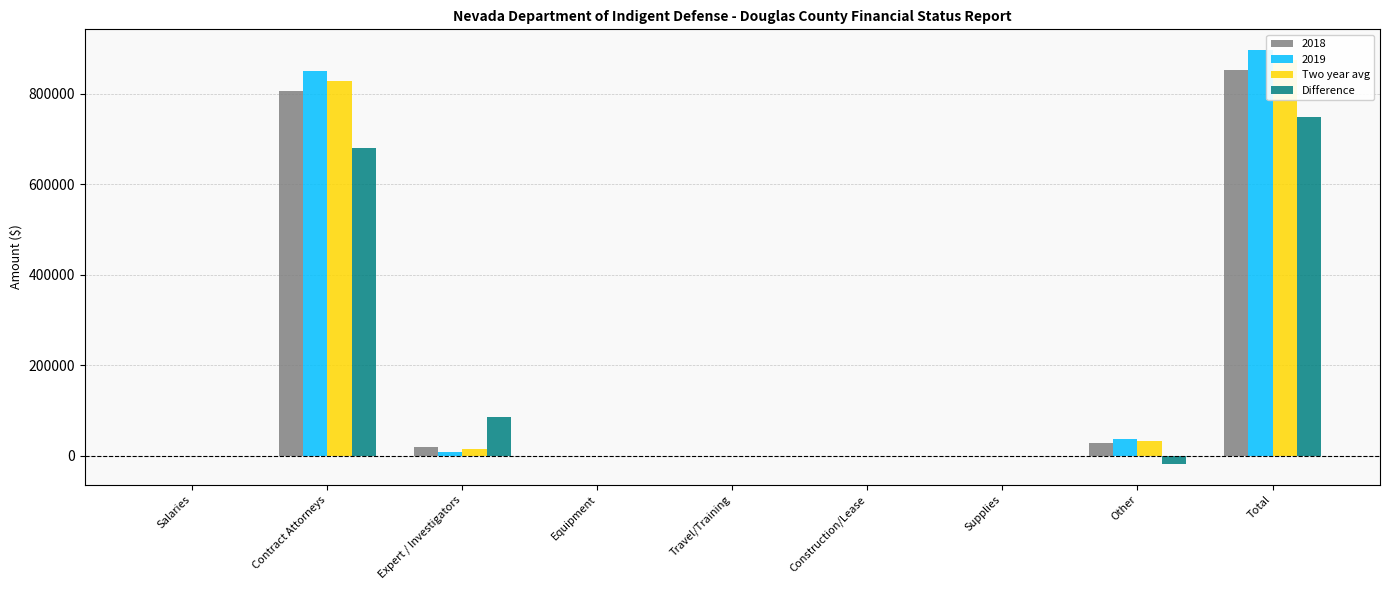

Reading left to right, what are all the values shown in this chart?

Two year avg: 0.0	828401.1	13697.3	0.0	0.0	0.0	0.0	33056.4	875154.8
Difference: 0.0	680598.9	86302.7	0.0	0.0	0.0	0.0	-18056.4	748845.2